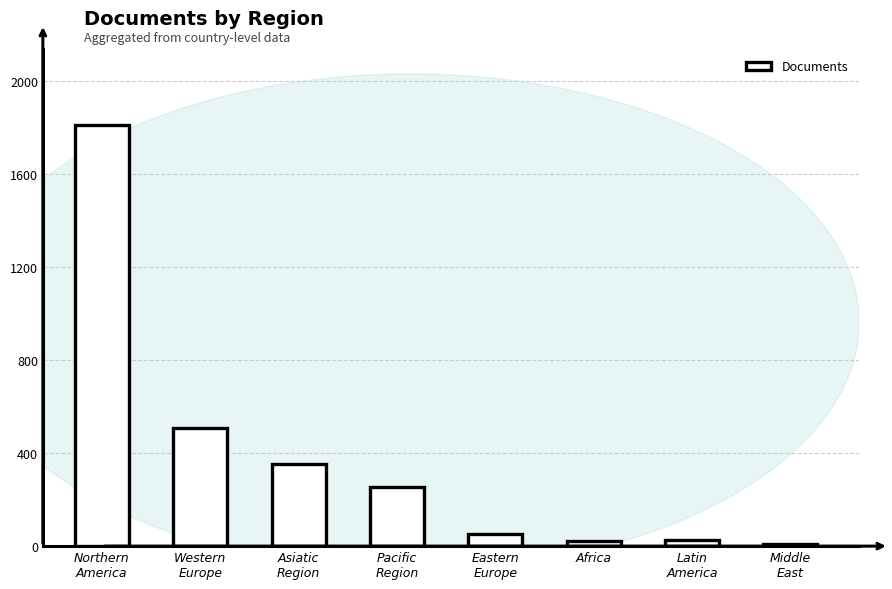

What is the greatest value displayed?

1811